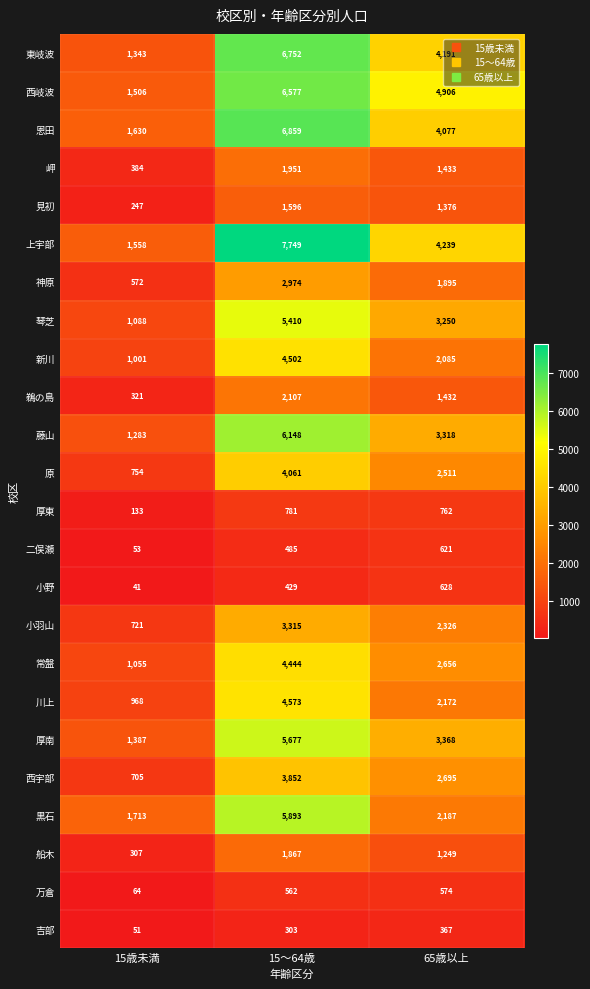

Which series has the largest total across all categories?

上宇部